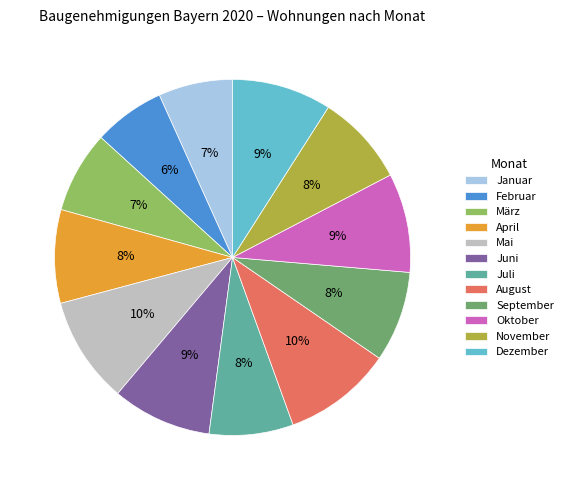

How many slices are in this pie chart?

12